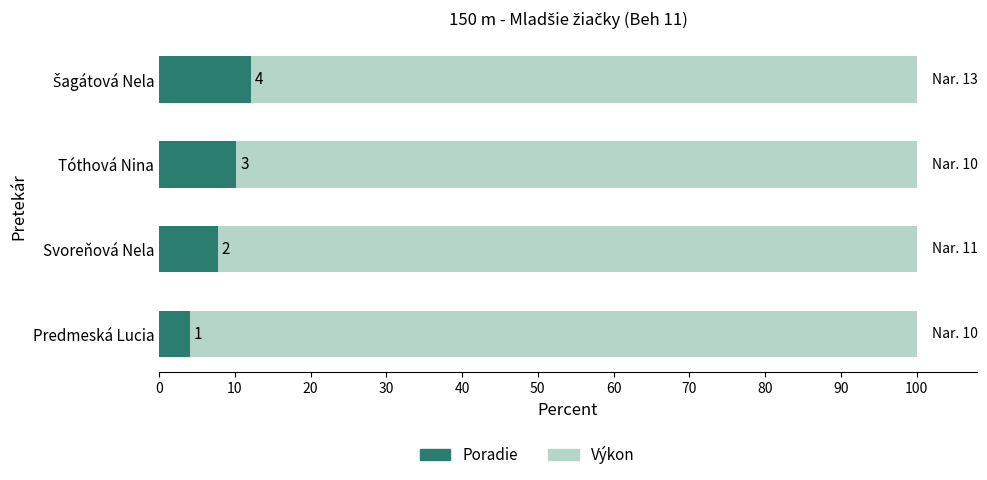

What are all the series names shown in the legend?

Poradie, Výkon